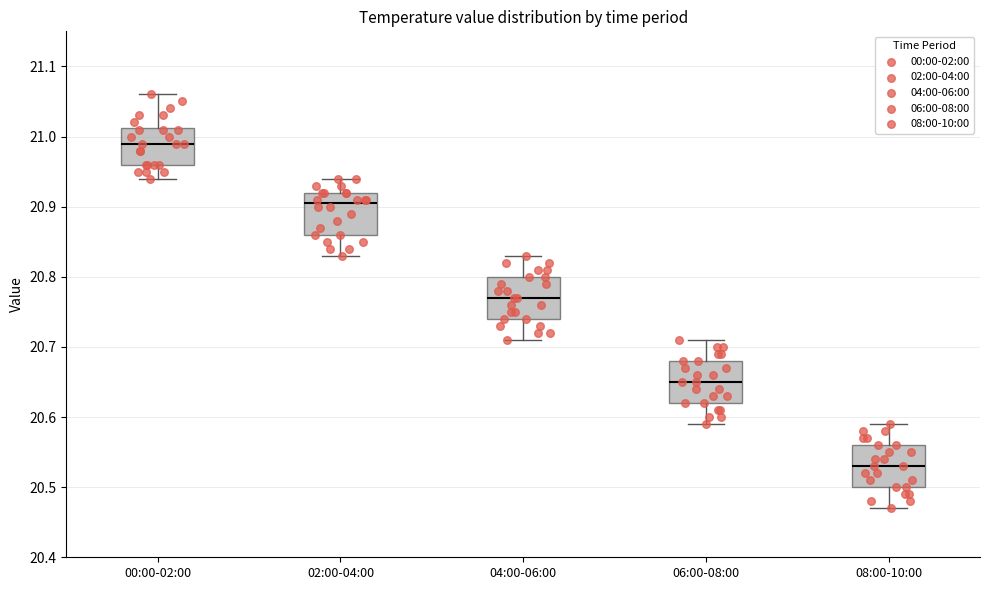

Reading left to right, transcribe this box plot: for each box, give where its median line is, the range the box spans, and where its two whiskers end, as read against the y-axis. The values are not printed on the chart, so give them approximately, as read against the axis.

00:00-02:00: median 20.99, box 20.96 to 21.01, whiskers 20.94 to 21.06
02:00-04:00: median 20.91, box 20.86 to 20.92, whiskers 20.83 to 20.94
04:00-06:00: median 20.77, box 20.74 to 20.80, whiskers 20.71 to 20.83
06:00-08:00: median 20.65, box 20.62 to 20.68, whiskers 20.59 to 20.71
08:00-10:00: median 20.53, box 20.50 to 20.56, whiskers 20.47 to 20.59